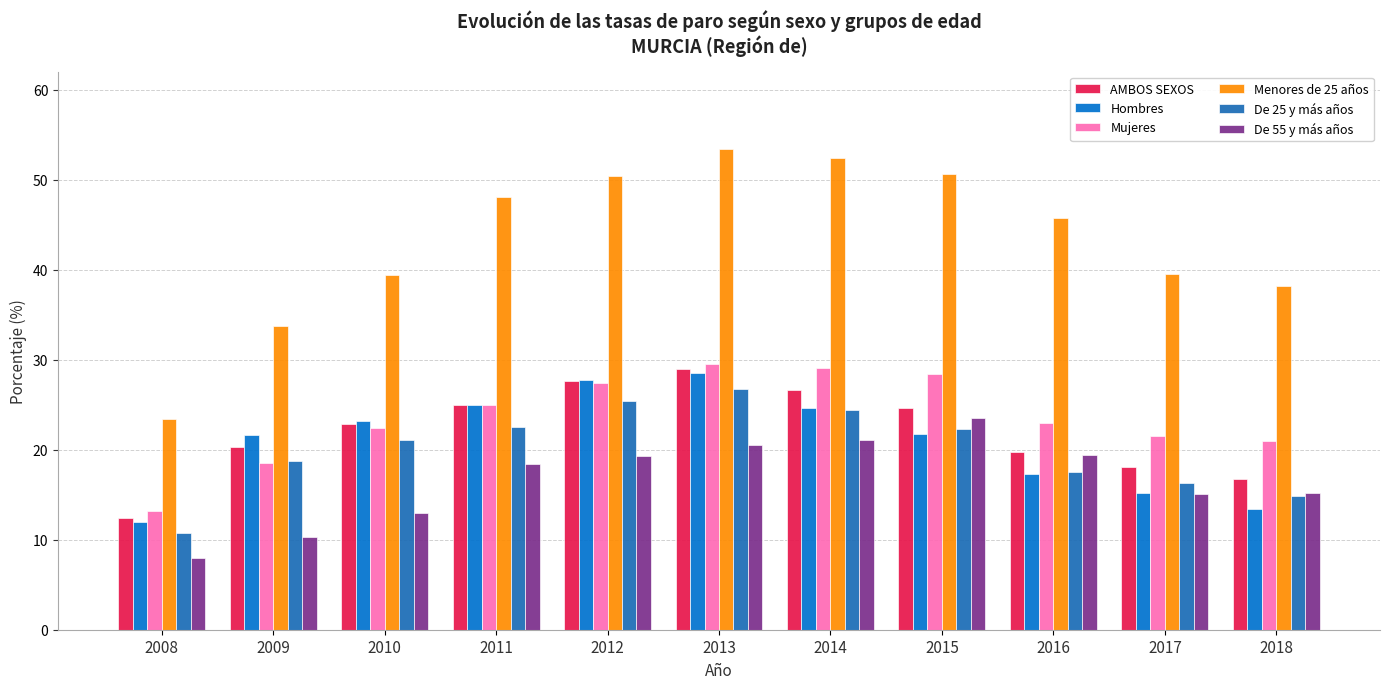

Which series has the largest total across all categories?

Menores de 25 años